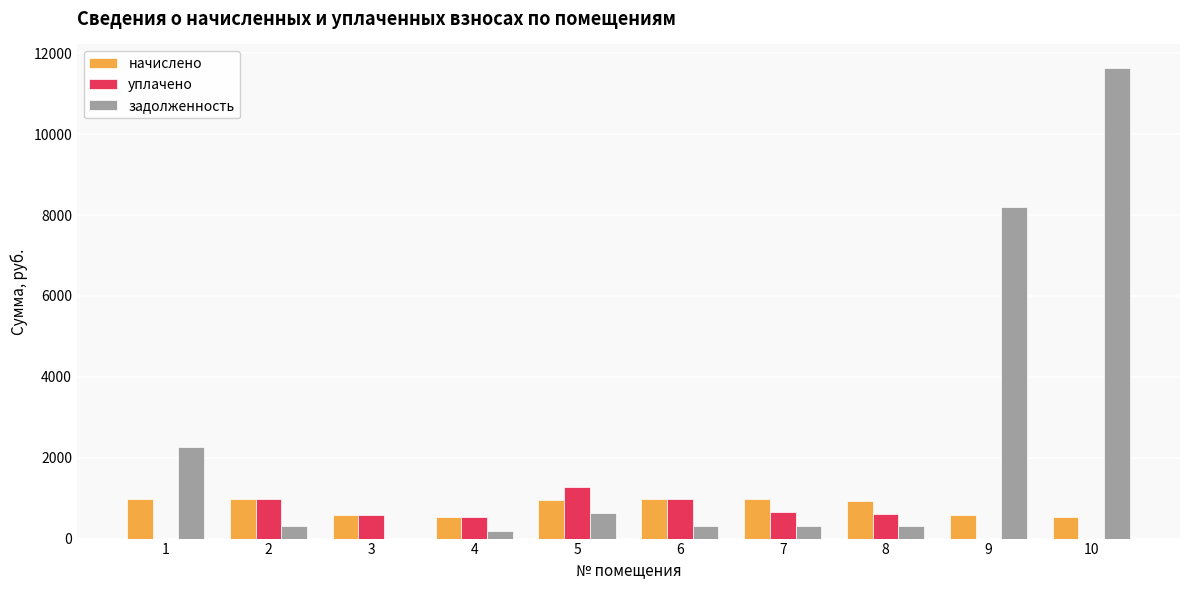

What is the total value across all series at 9?

8772.1